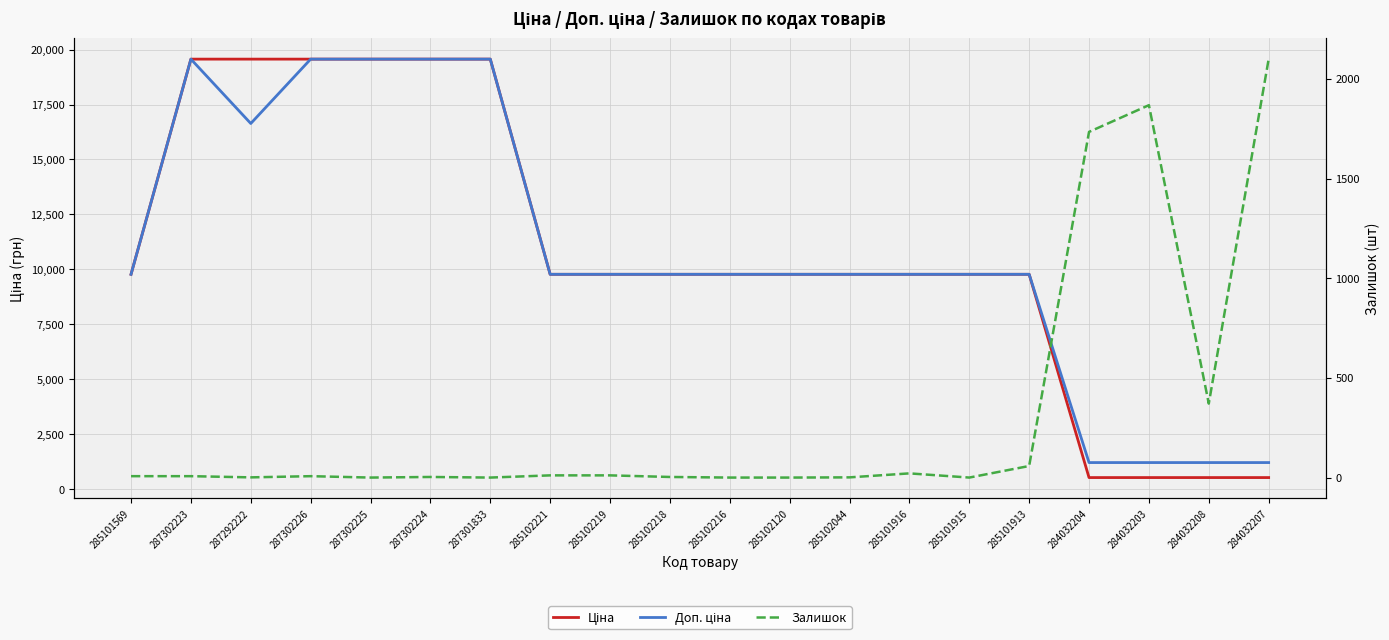

What is the value of the Залишок point at the 10th from the left?

3.0